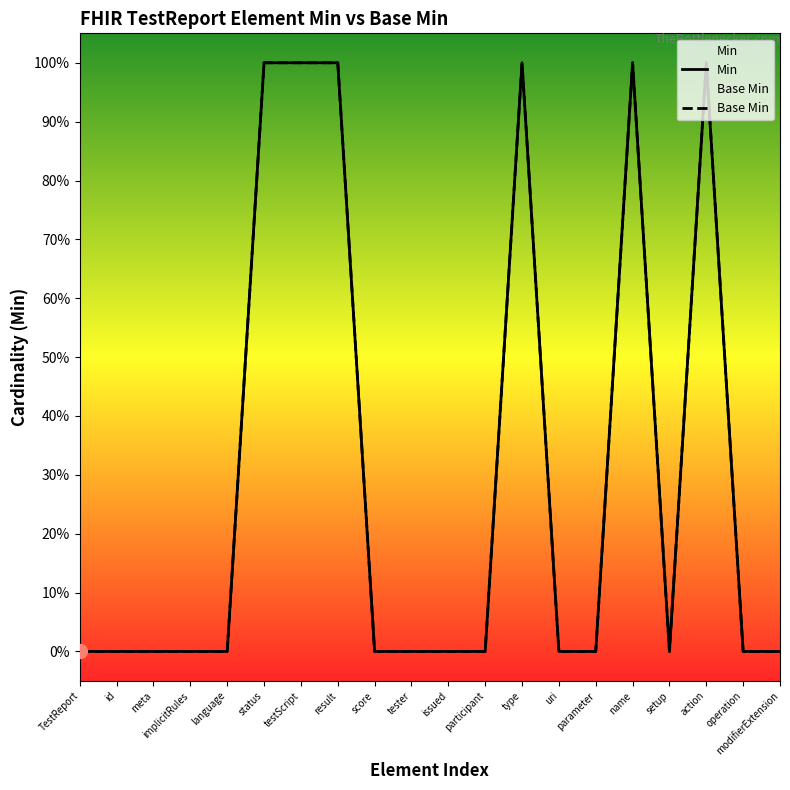

Which series has the largest total across all categories?

Min